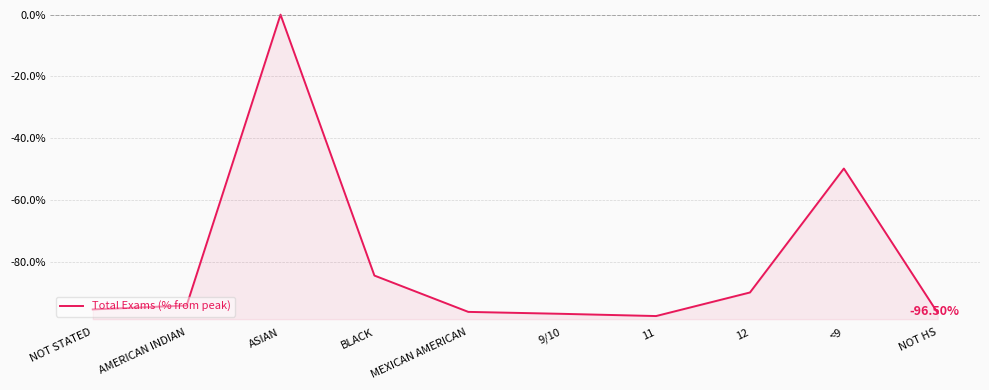

How many interior local valleys (lower than both neighbors) does the data have?

1